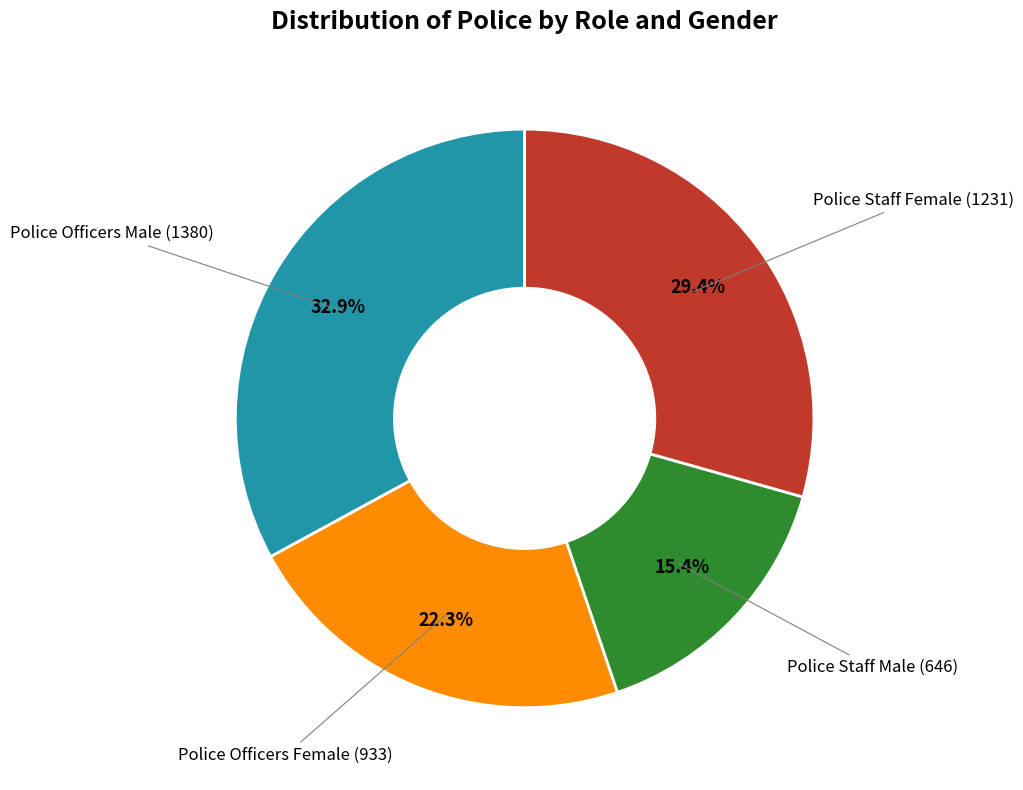

Is there any slice that represents more than half of the pie?

No